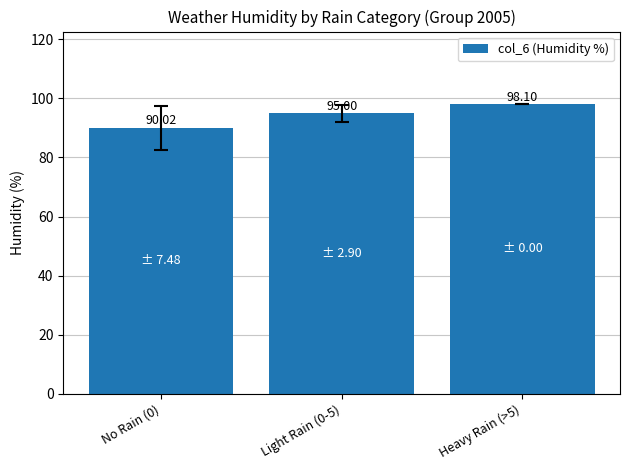

Are the bars horizontal?

No